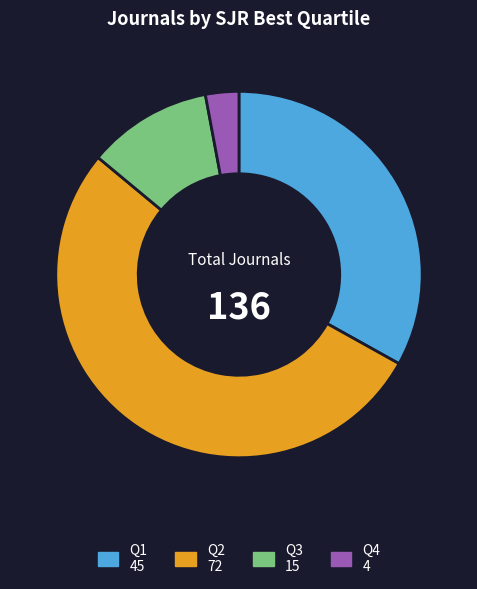

Does any single category account for the majority?

Yes